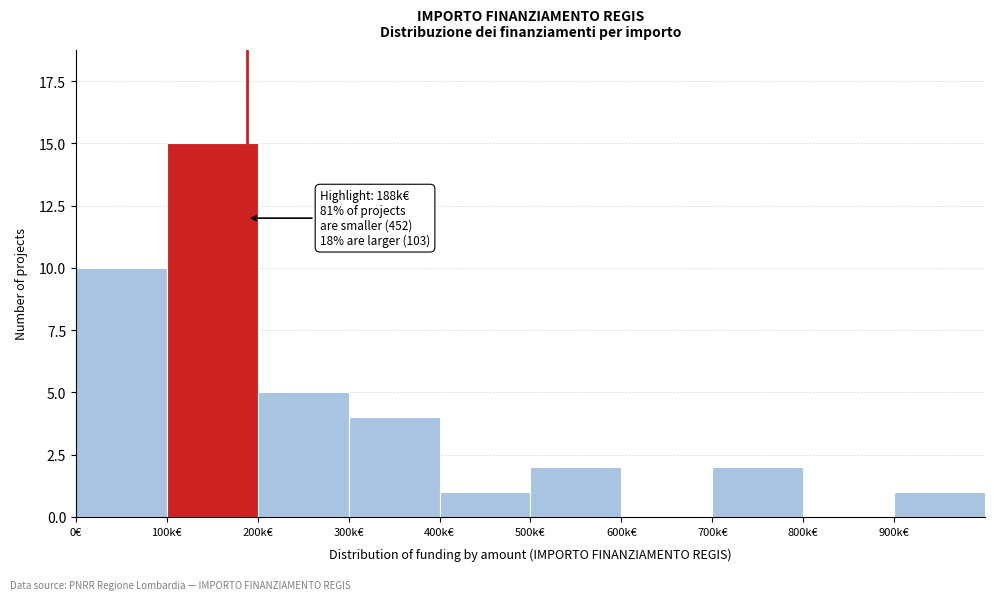

Reading left to right, what are all the values shown in this chart?

0€=10	100k€=15	200k€=5	300k€=4	400k€=1	500k€=2	600k€=0	700k€=2	800k€=0	900k€=1